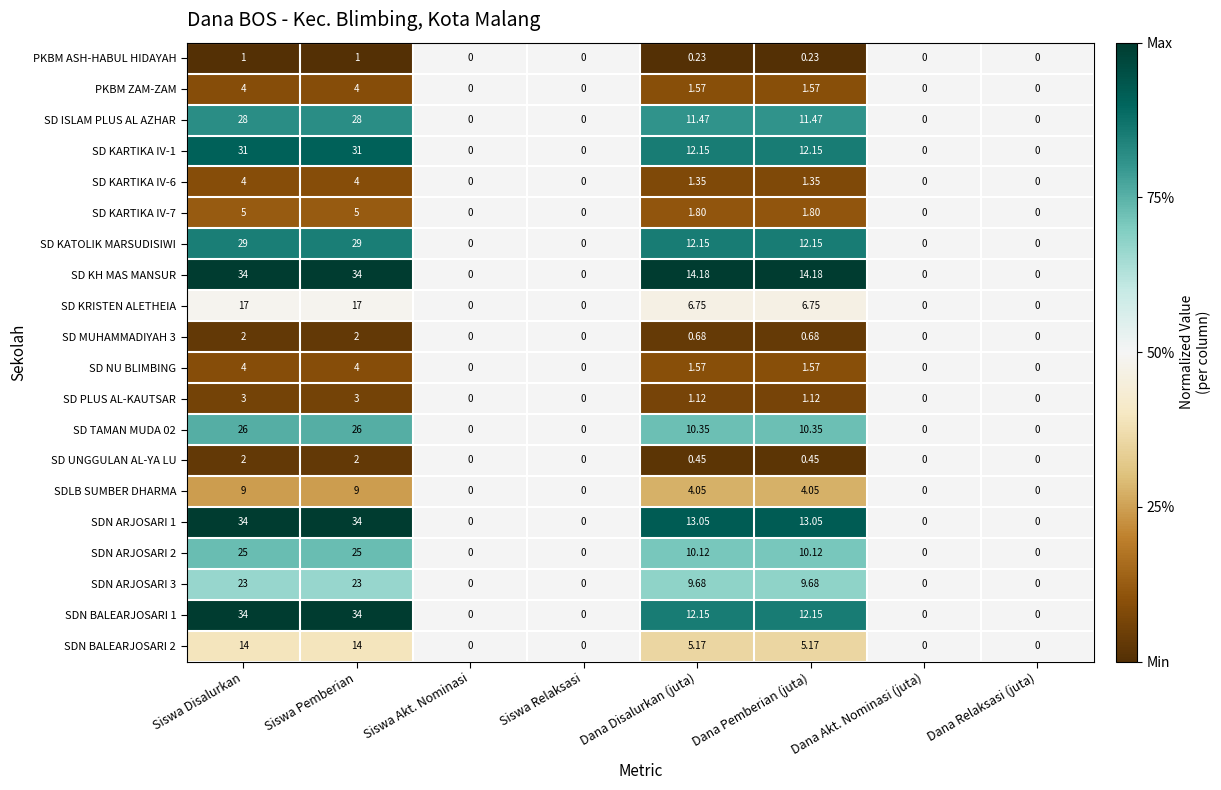

Between Dana Pemberian (juta) and Dana Akt. Nominasi (juta), which series saw the biggest shift?

SD KH MAS MANSUR